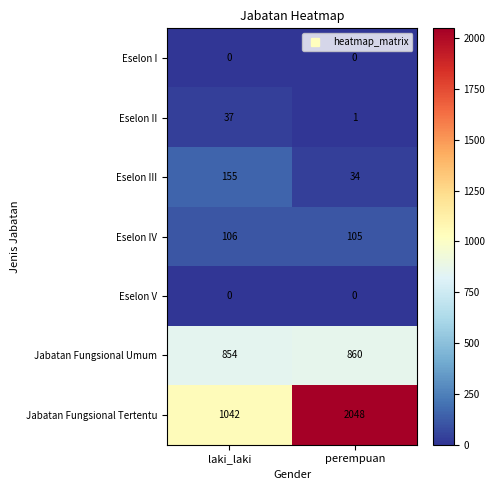

What is the difference between the Jabatan Fungsional Tertentu values at perempuan and laki_laki?

1006